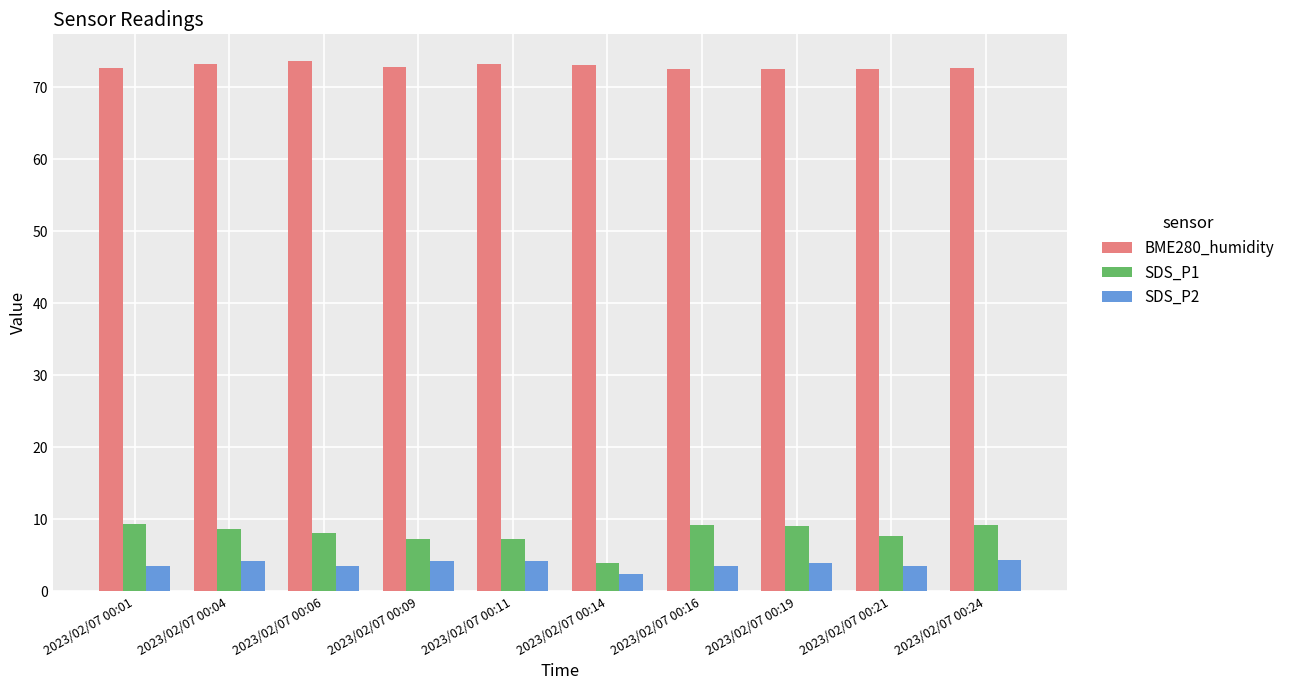

What is the greatest value displayed?

73.7